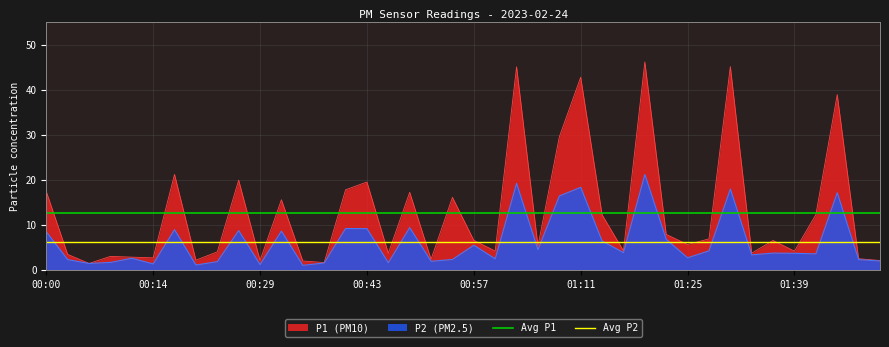

What is the average value of the Avg P1 series?

12.7